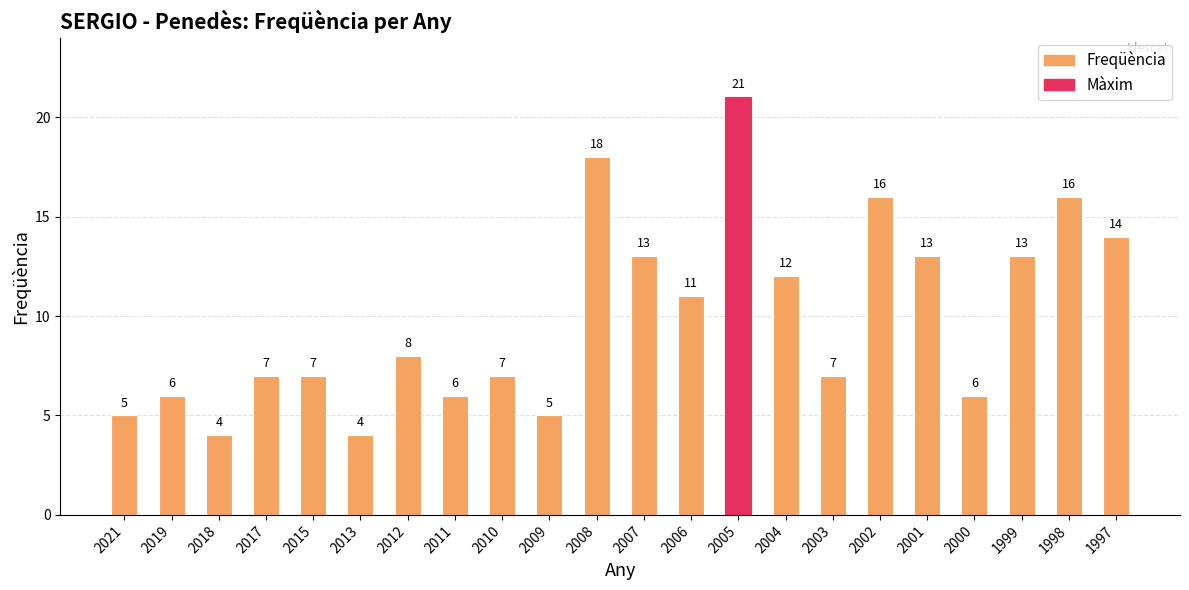

Is it true that the value at 2004 is 12?

True